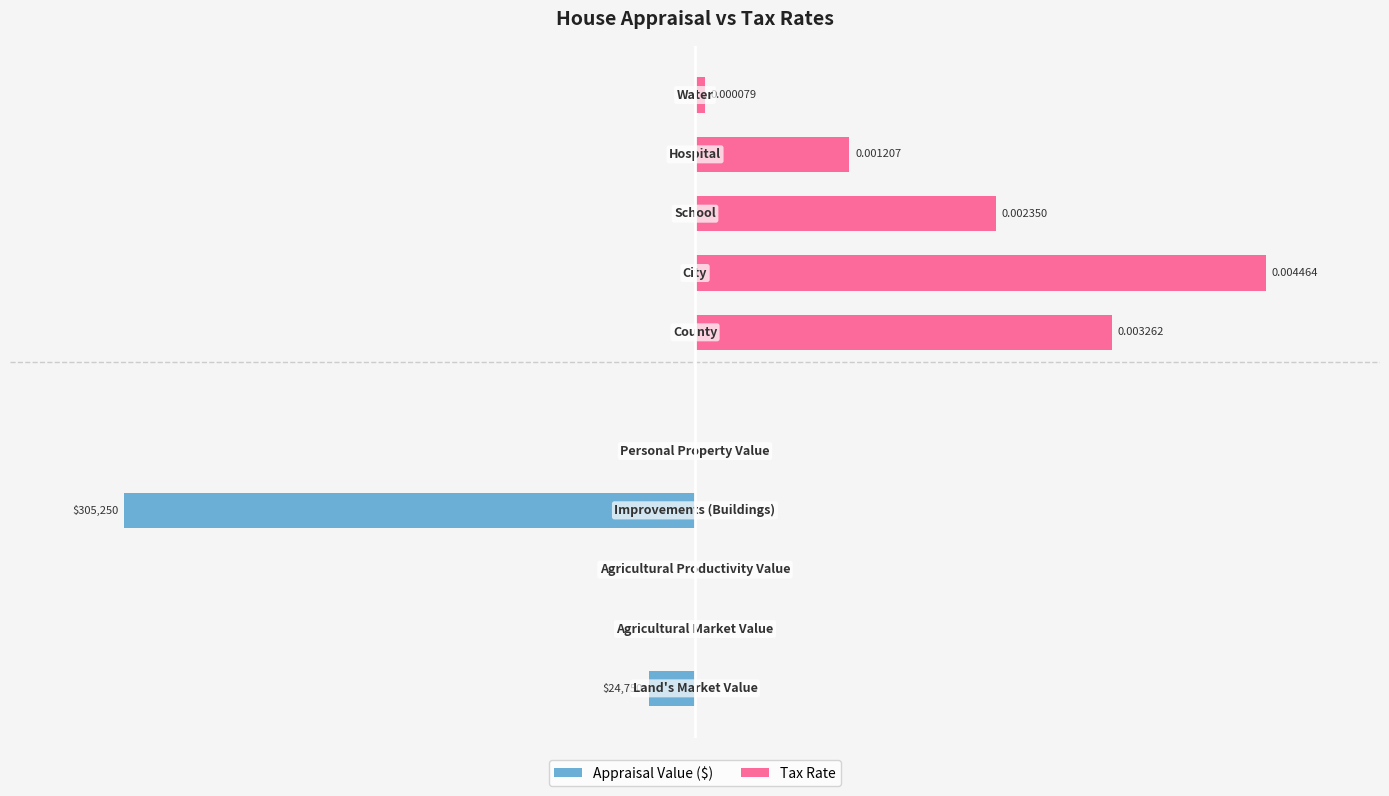

Which series changed the most between −100 and 50?

Appraisal Value ($)